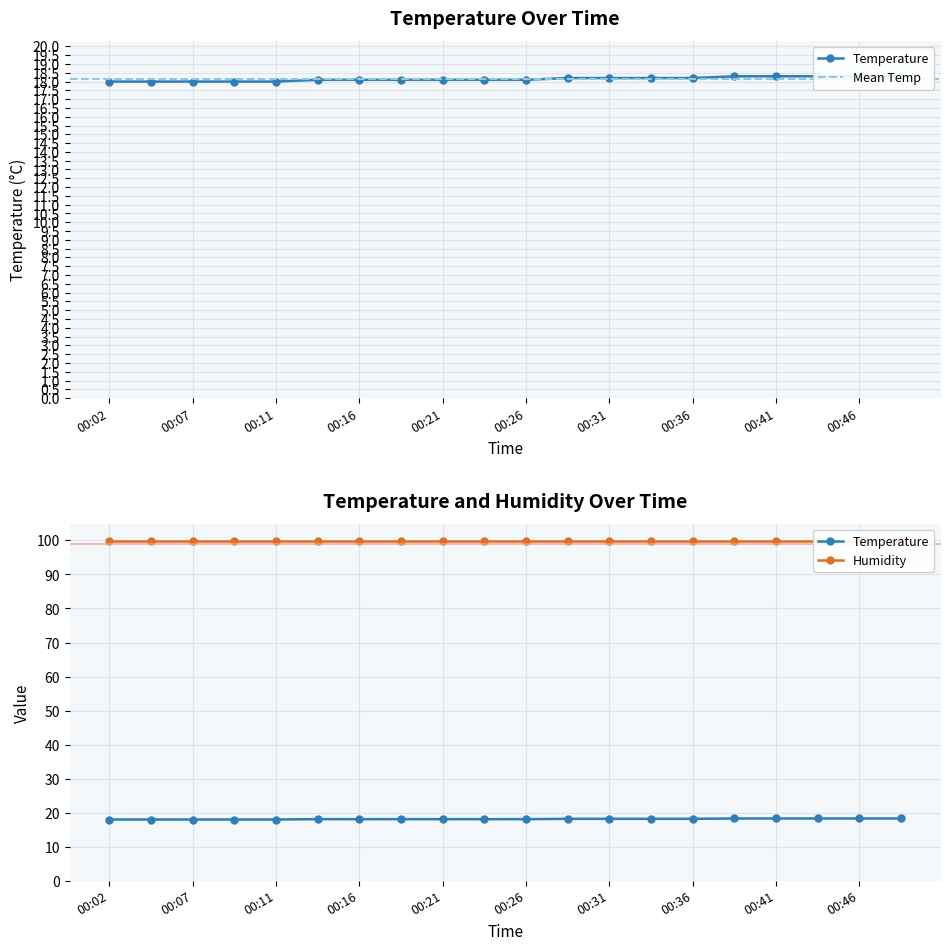

Rank the categories by value from lowest to highest.

00:02, 00:04, 00:07, 00:09, 00:11, 00:14, 00:16, 00:19, 00:21, 00:24, 00:26, 00:29, 00:31, 00:34, 00:36, 00:39, 00:41, 00:43, 00:46, 00:48